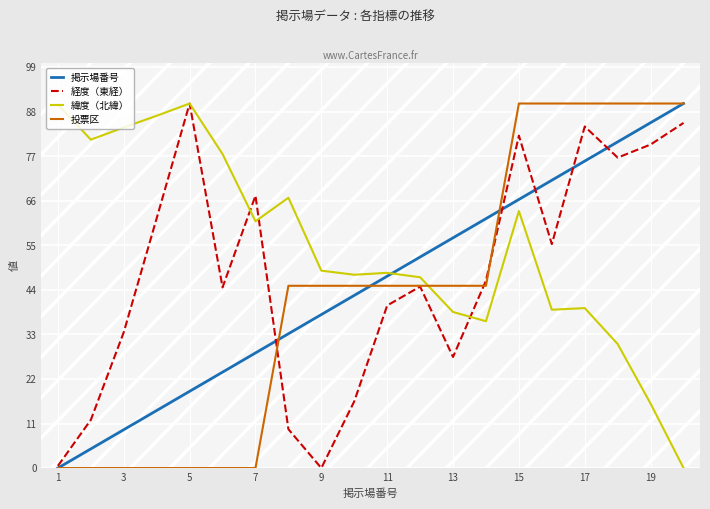

What is the difference between the maximum and minimum values in the 投票区 series?

90.0